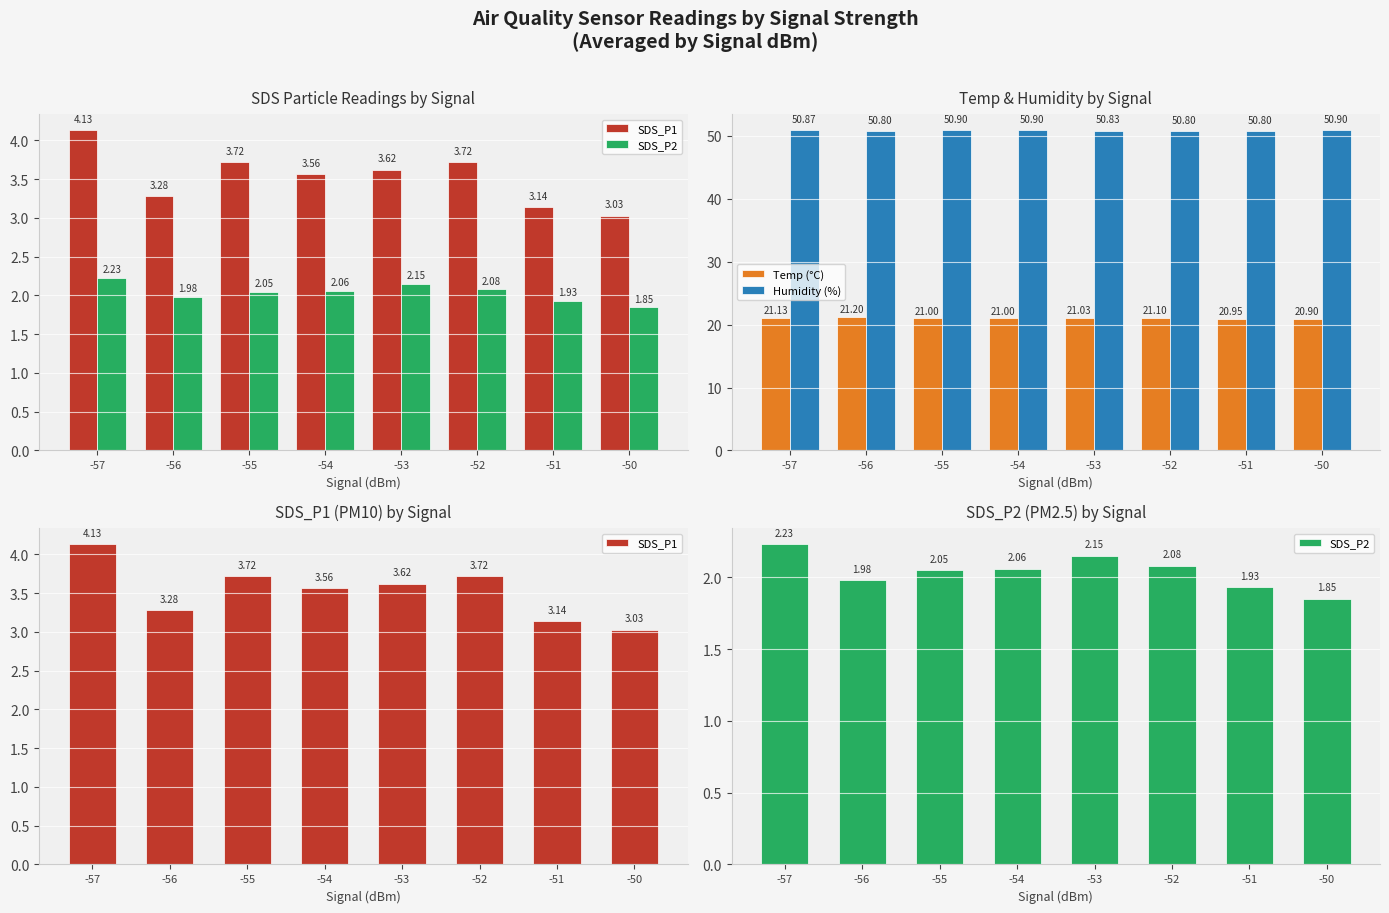

Reading left to right, list all the values displayed in this chart.

SDS_P1: 4.1	3.3	3.7	3.6	3.6	3.7	3.1	3.0
SDS_P2: 2.2	2.0	2.0	2.1	2.1	2.1	1.9	1.9
Temp (°C): 21.1	21.2	21.0	21.0	21.0	21.1	20.9	20.9
Humidity (%): 50.9	50.8	50.9	50.9	50.8	50.8	50.8	50.9